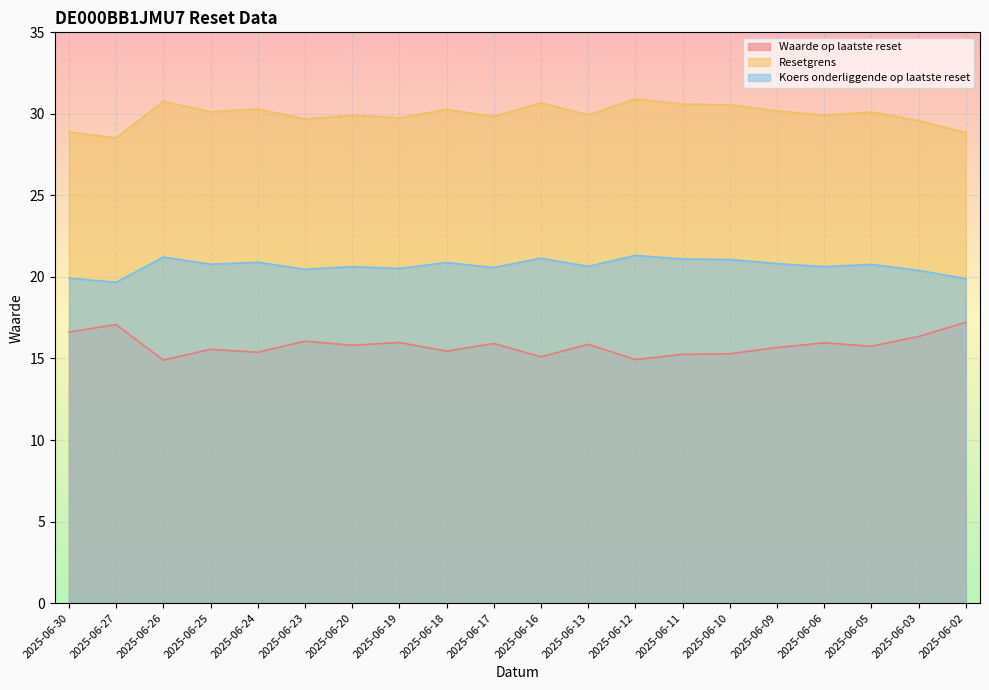

Which label corresponds to the largest value in the chart?

2025-06-12